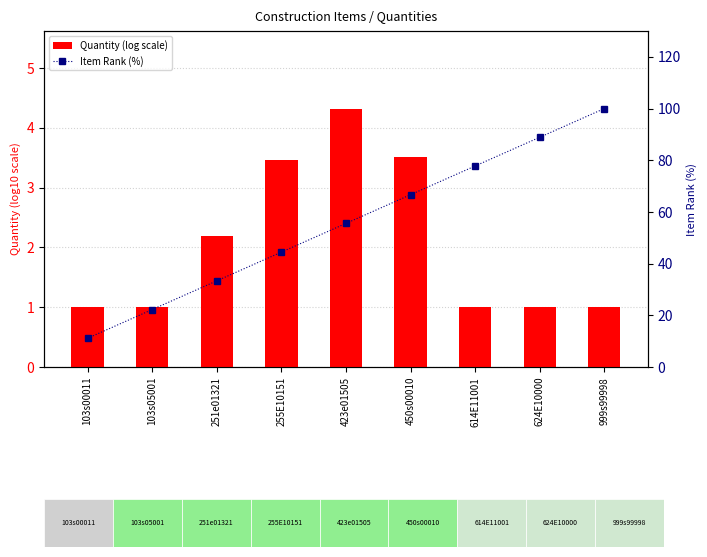

Which series has the widest spread of values?

Item Rank (%)